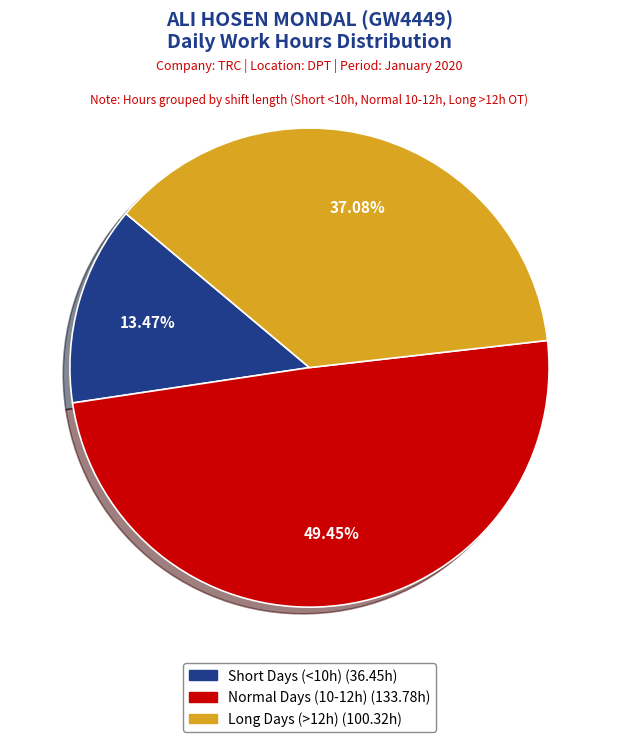

Does any single category account for the majority?

No